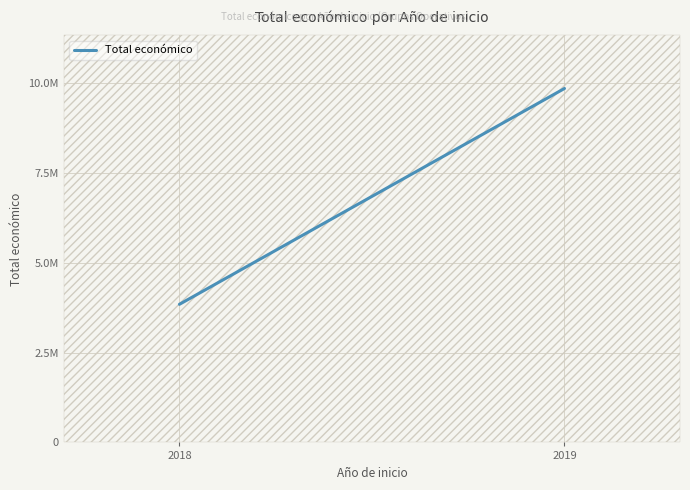

What is the difference between the values at 2018 and 2019?

6005041